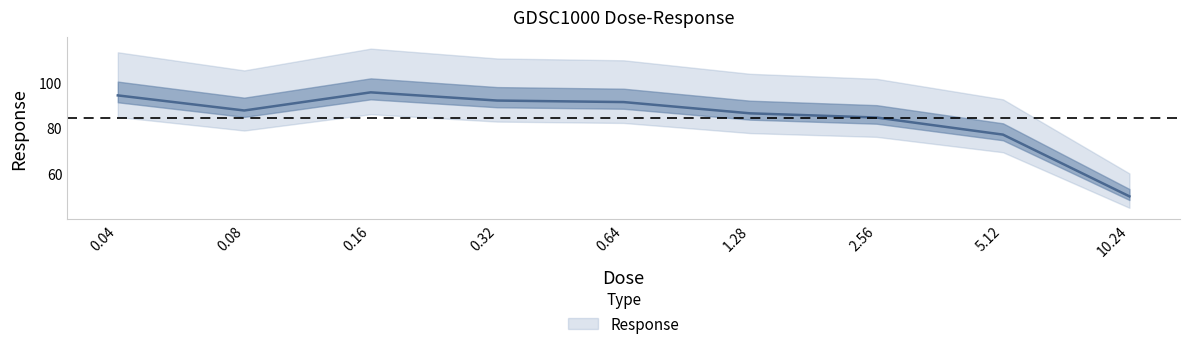

Which category has the lowest value across all series?

10.24